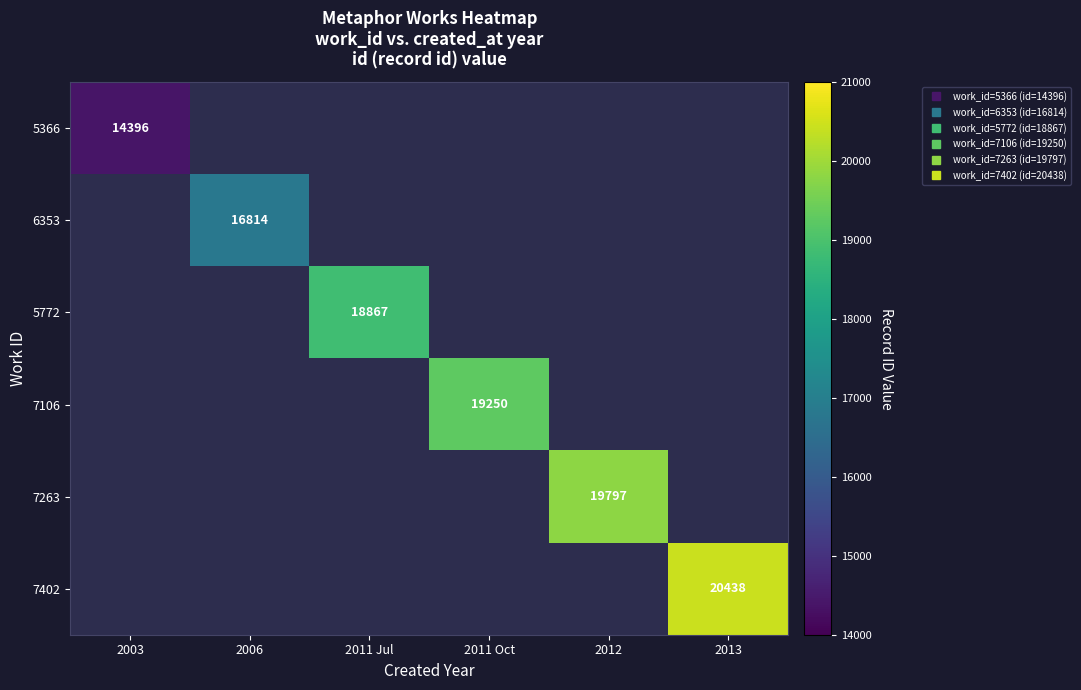

Which category has the lowest value across all series?

2003